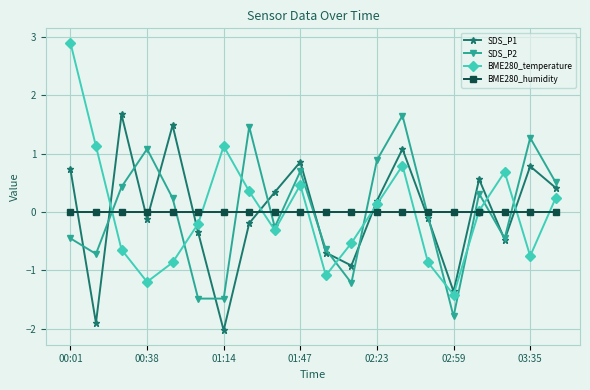

What is the value of the SDS_P1 point at the 14th from the left?

1.1